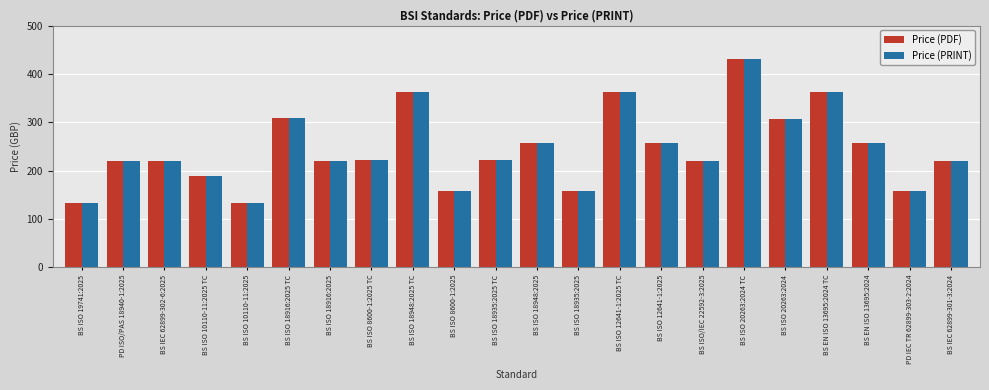

Read the Price (PDF) value at BS ISO 20263:2024, to the nearest 10.

310